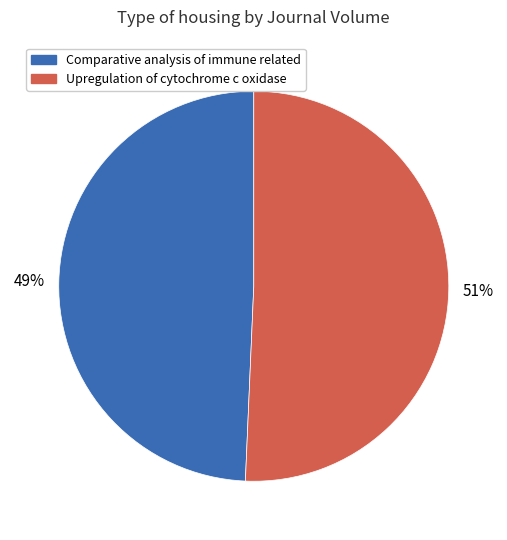

Rank the categories by value from highest to lowest.

Upregulation of cytochrome c oxidase, Comparative analysis of immune related